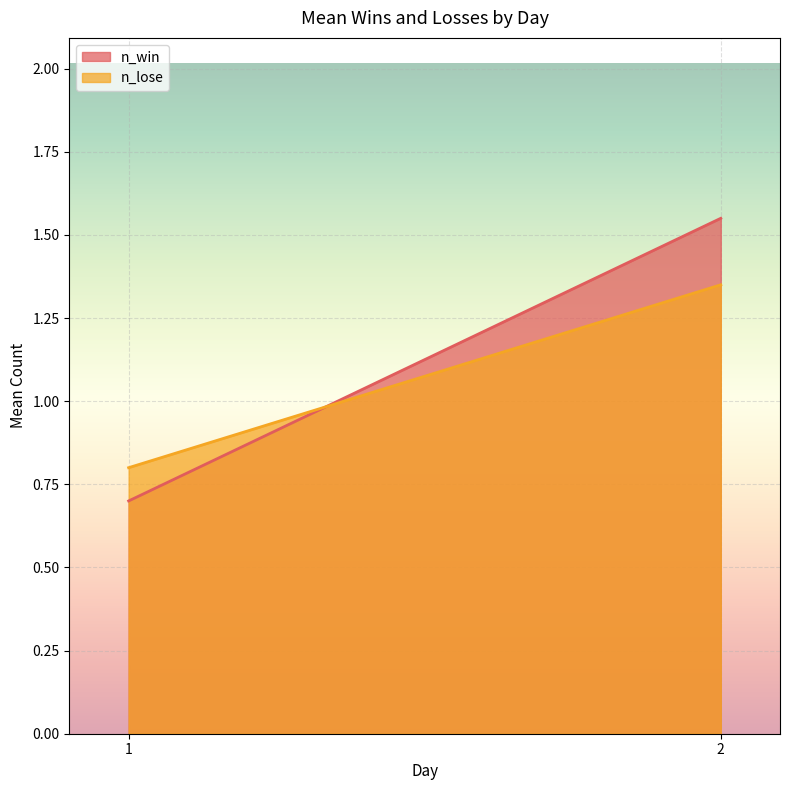

Where is n_win nearest to the value 1?

1